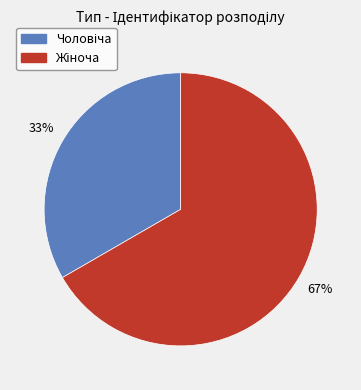

Is there a majority slice in this chart?

Yes